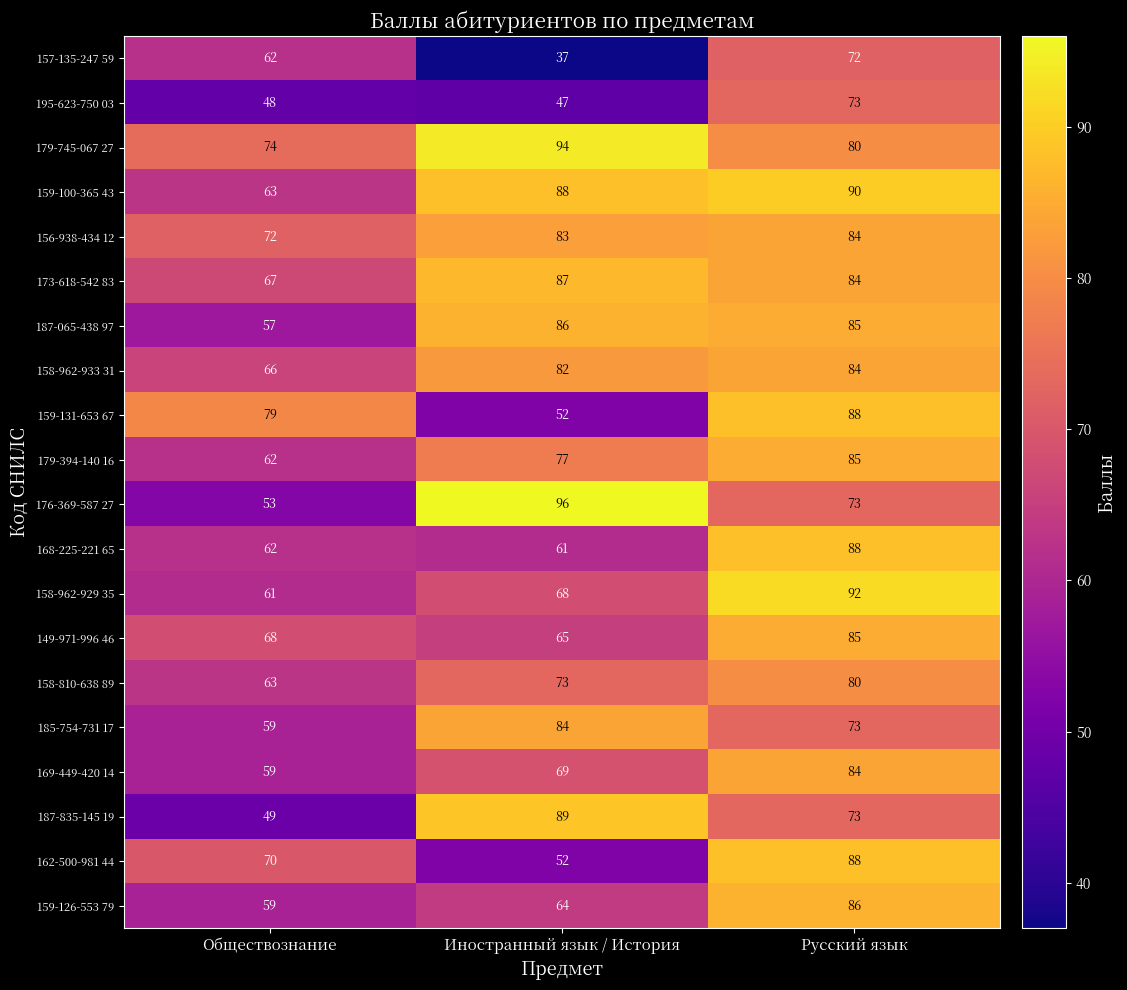

List the labels in order of 158-810-638 89 value, largest first.

Русский язык, Иностранный язык / История, Обществознание